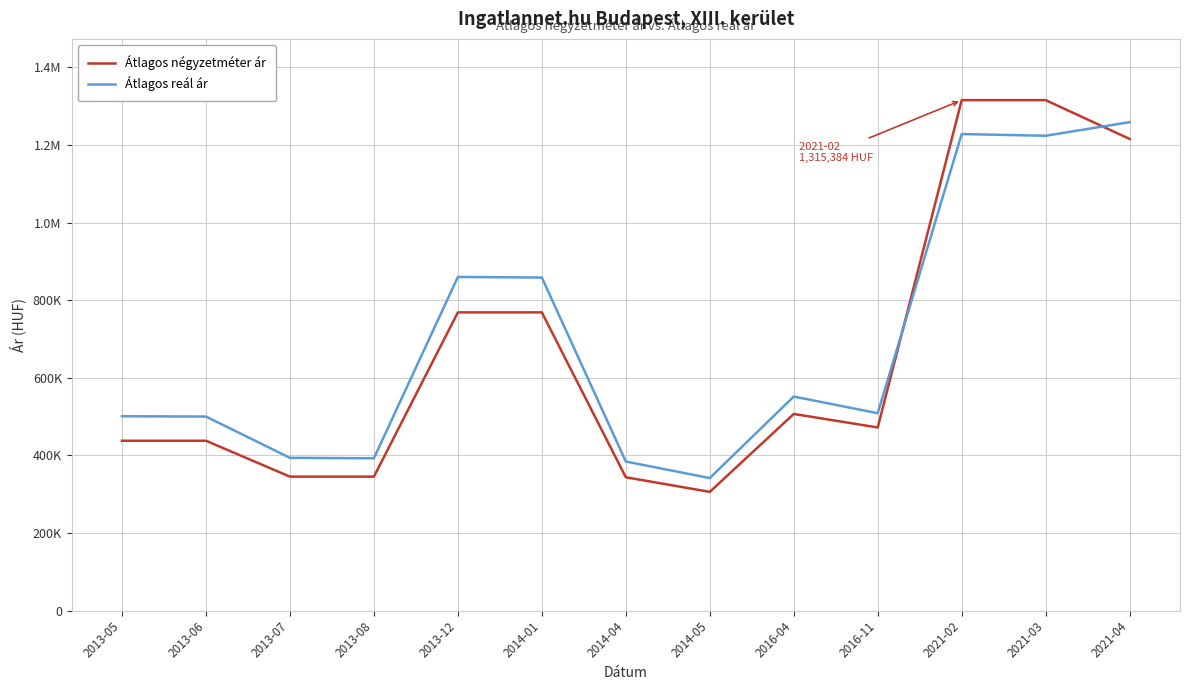

How many times do Átlagos reál ár and Átlagos négyzetméter ár cross each other?

2